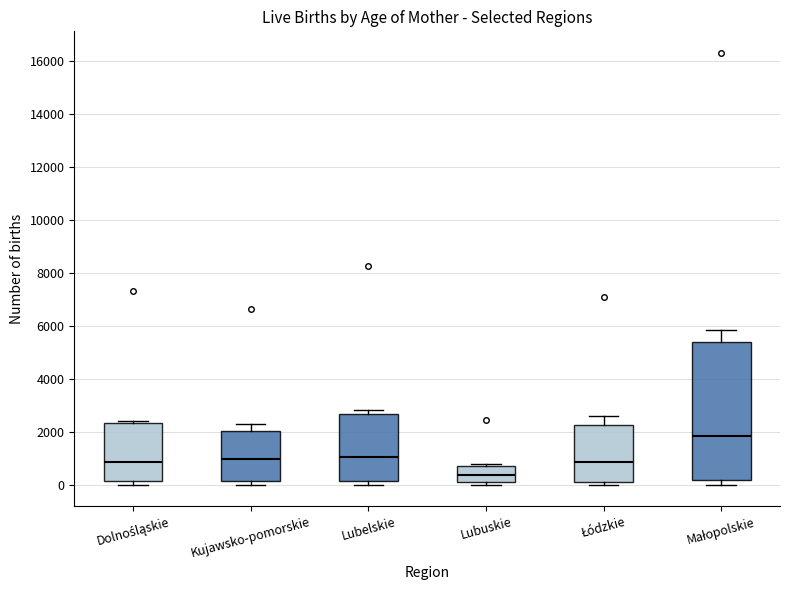

Comparing the boxes themselves (not the whiskers), which one is the tallest?

Małopolskie